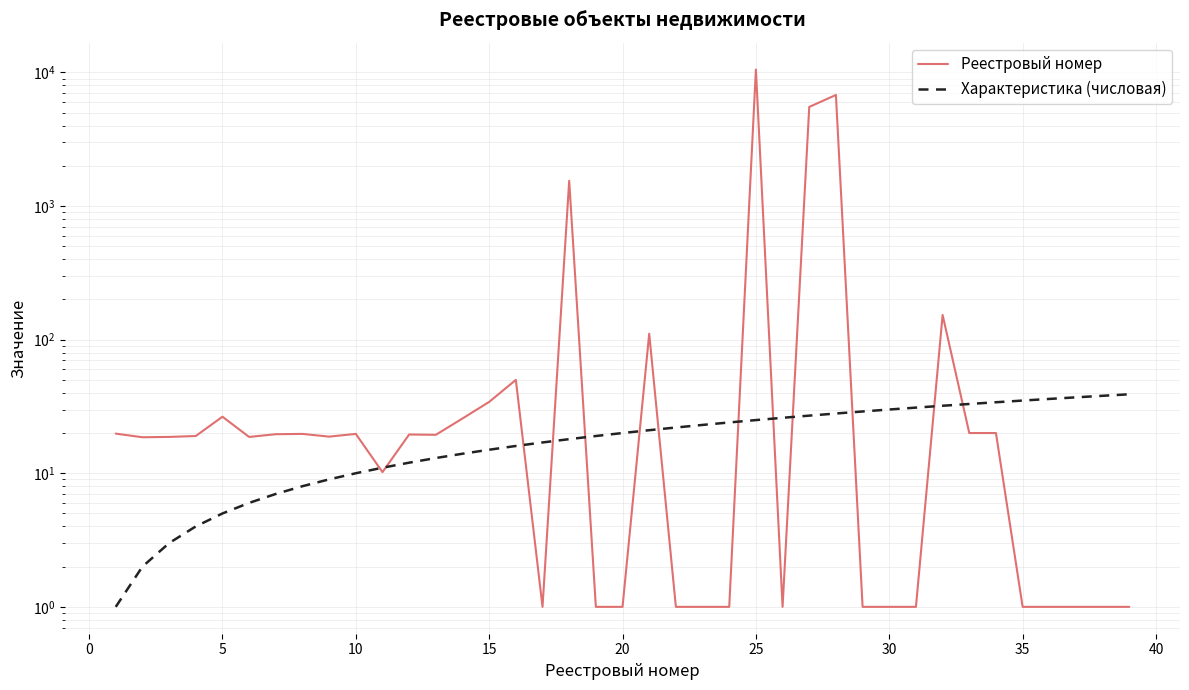

What are all the series names shown in the legend?

Реестровый номер, Характеристика (числовая)